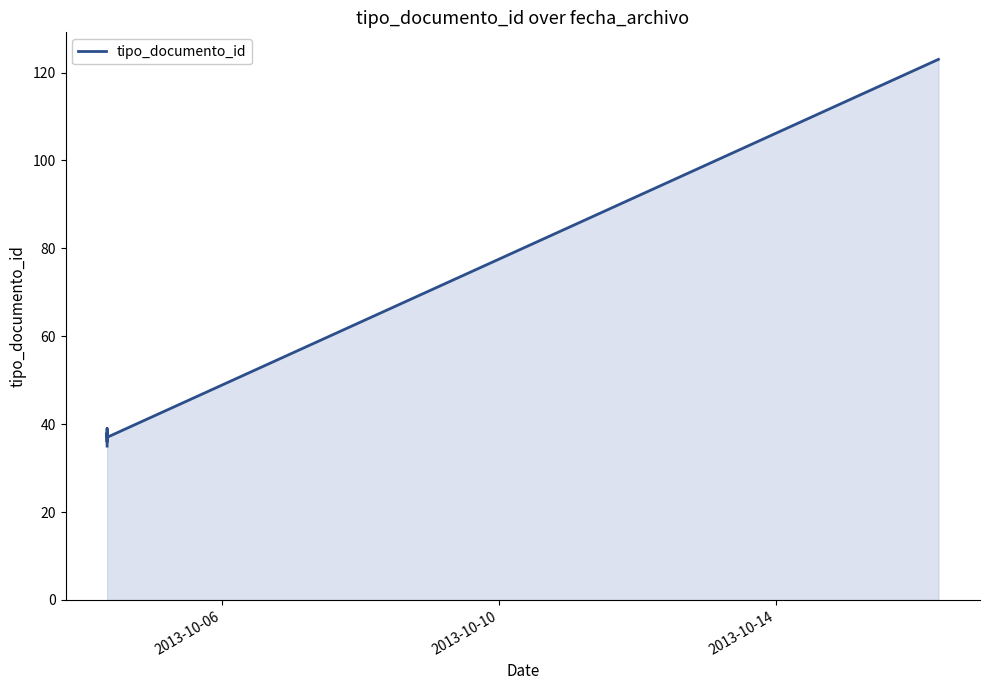

What is the minimum value shown in the chart?

35